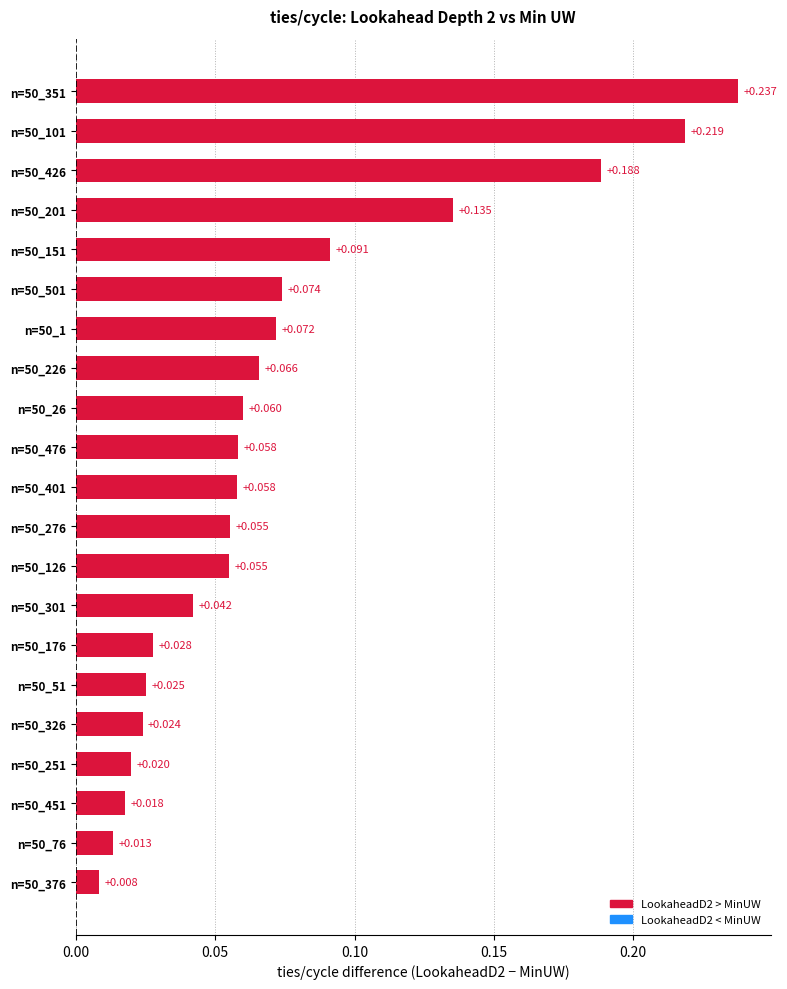

At which category does the chart reach its peak across all series?

n=50_351